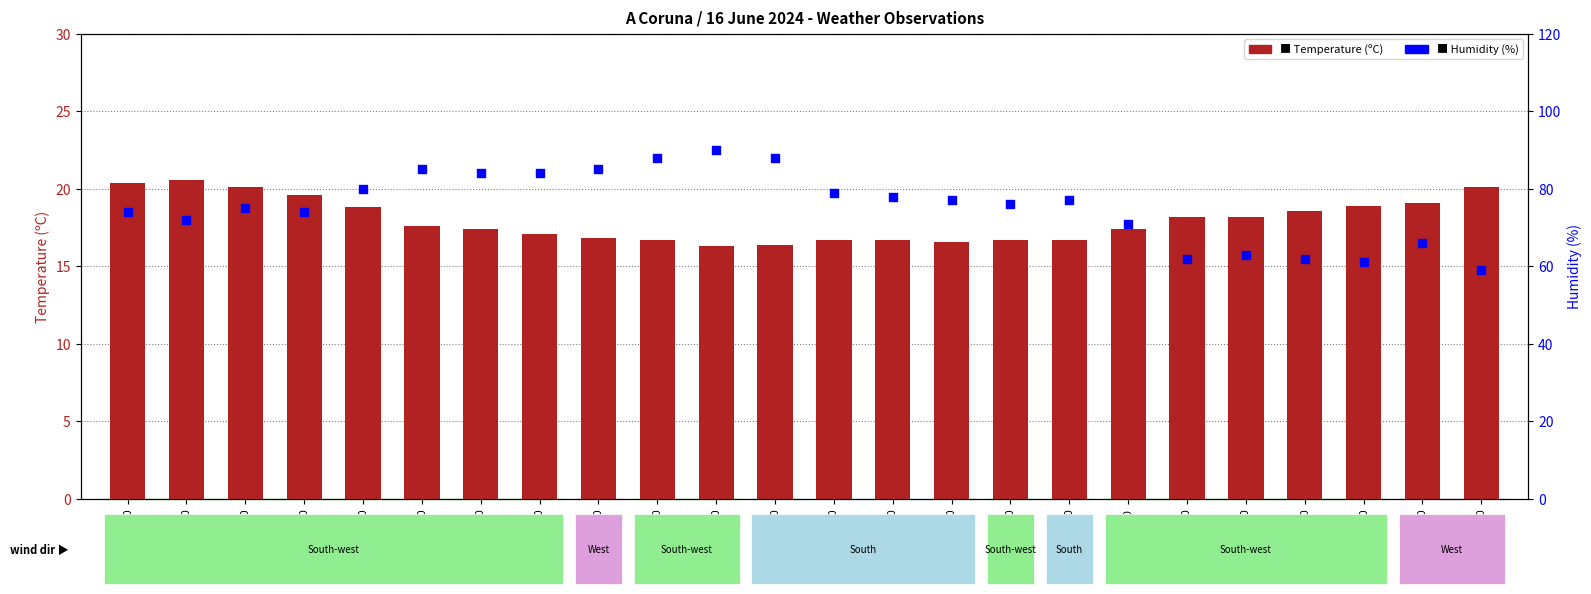

What is the total value across all series at 23:00?

93.7